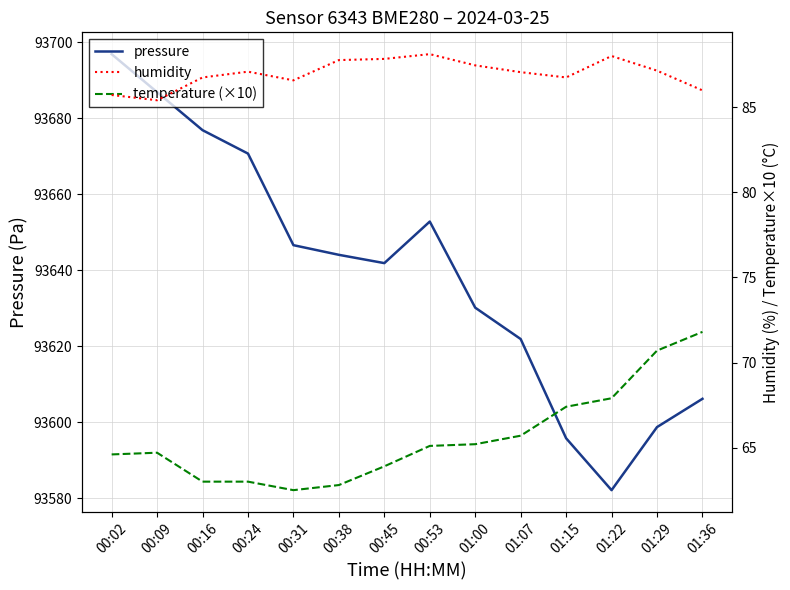

The temperature (×10) series shows 13.9 at 00:53. True or false?

False